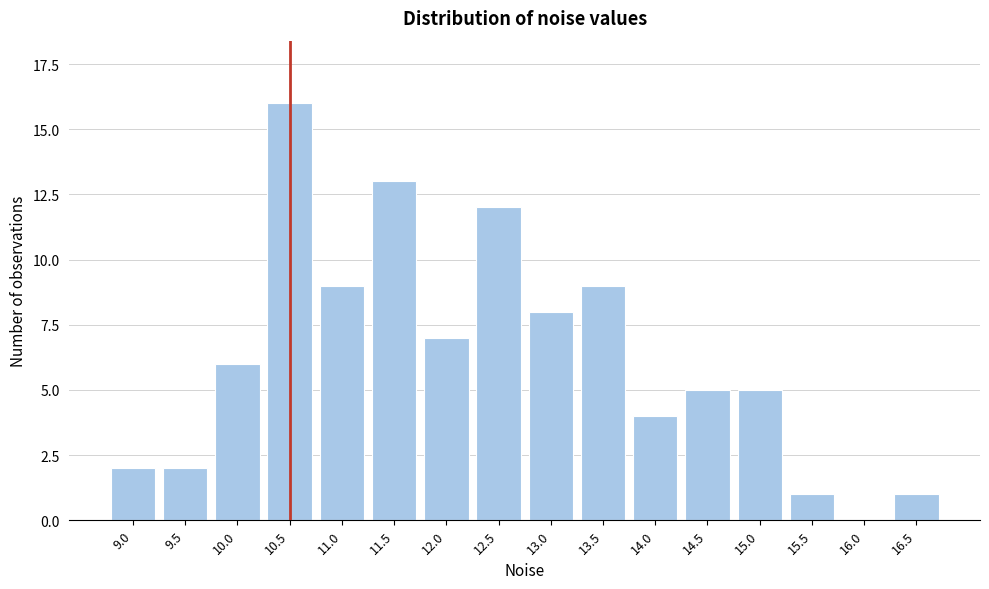

Reading left to right, extract all data points from this chart.

9.0=2	9.5=2	10.0=6	10.5=16	11.0=9	11.5=13	12.0=7	12.5=12	13.0=8	13.5=9	14.0=4	14.5=5	15.0=5	15.5=1	16.0=0	16.5=1